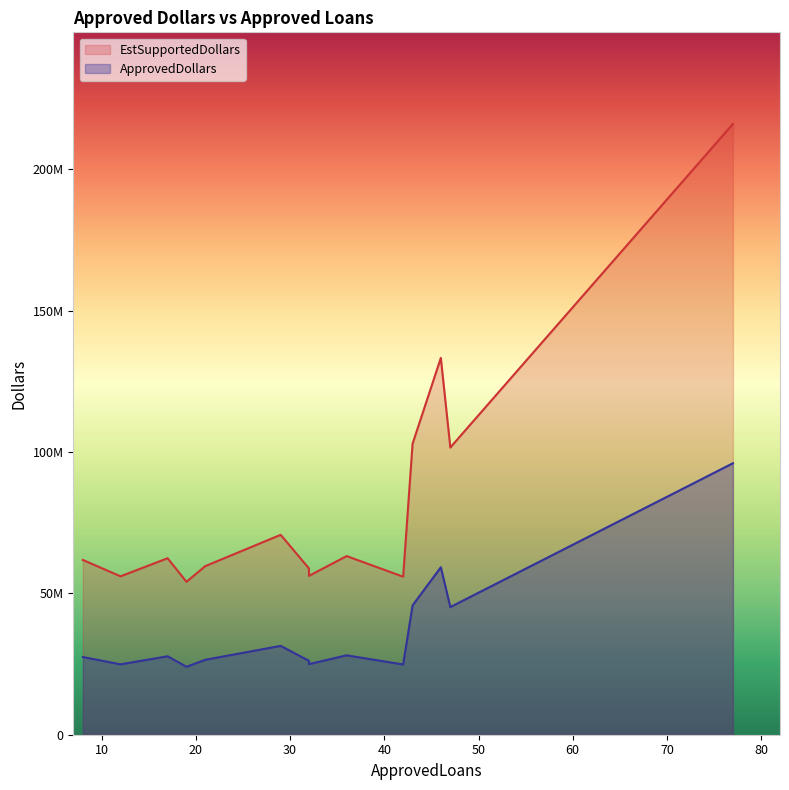

At which label does EstSupportedDollars reach its peak?

77